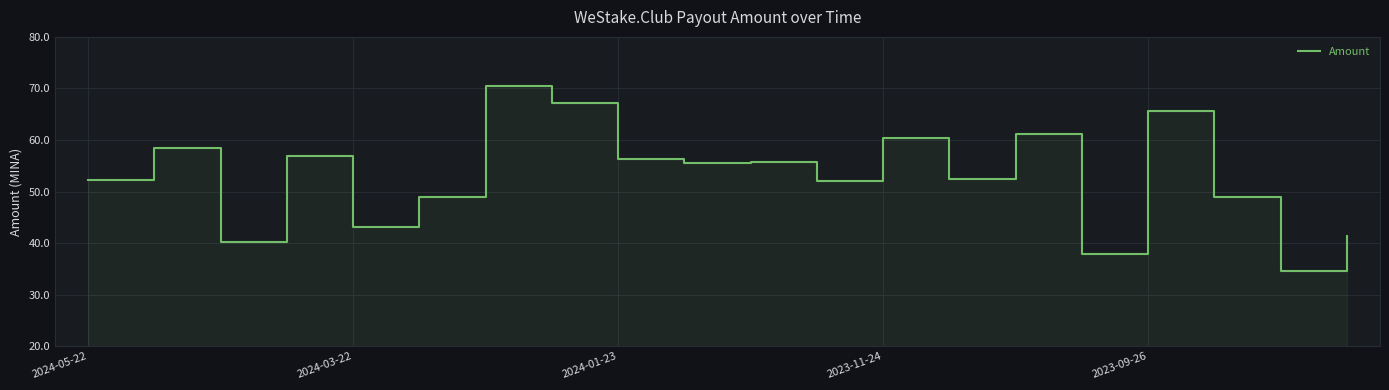

The chart shows a value of 52.3 at 13. True or false?

True